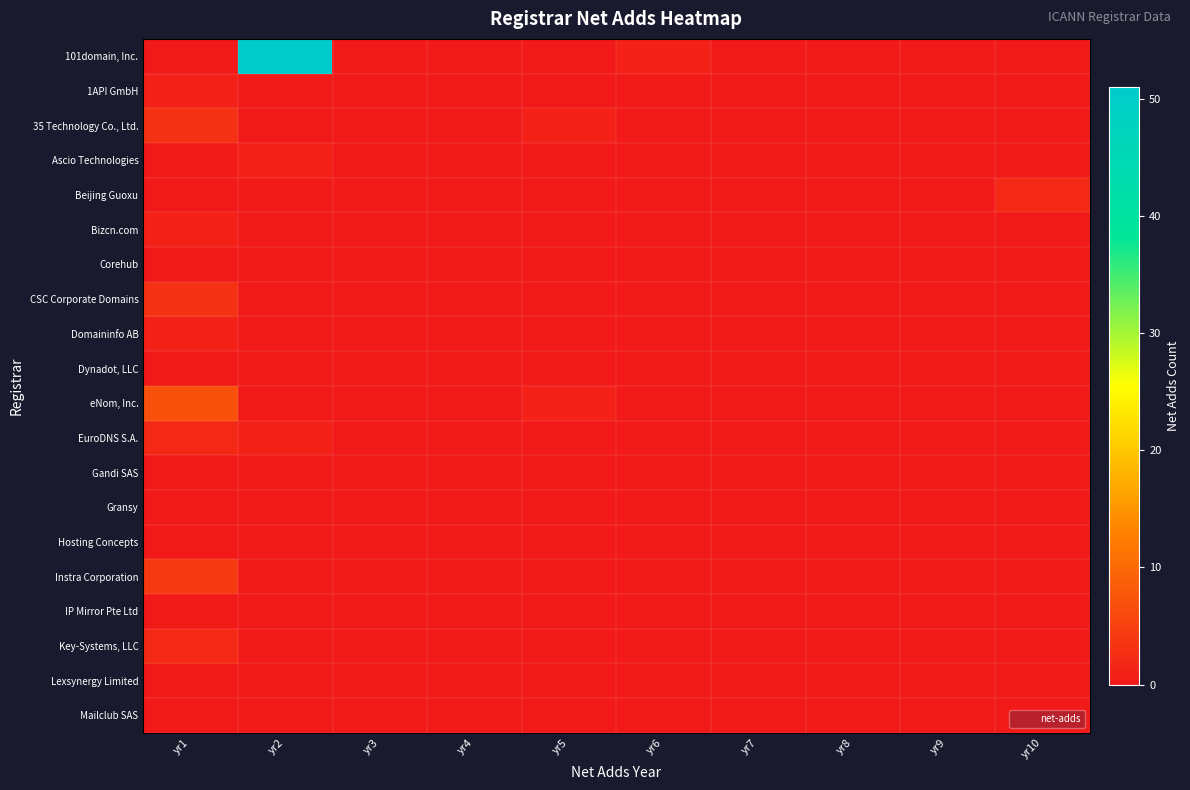

Which category has the highest value across all series?

yr2